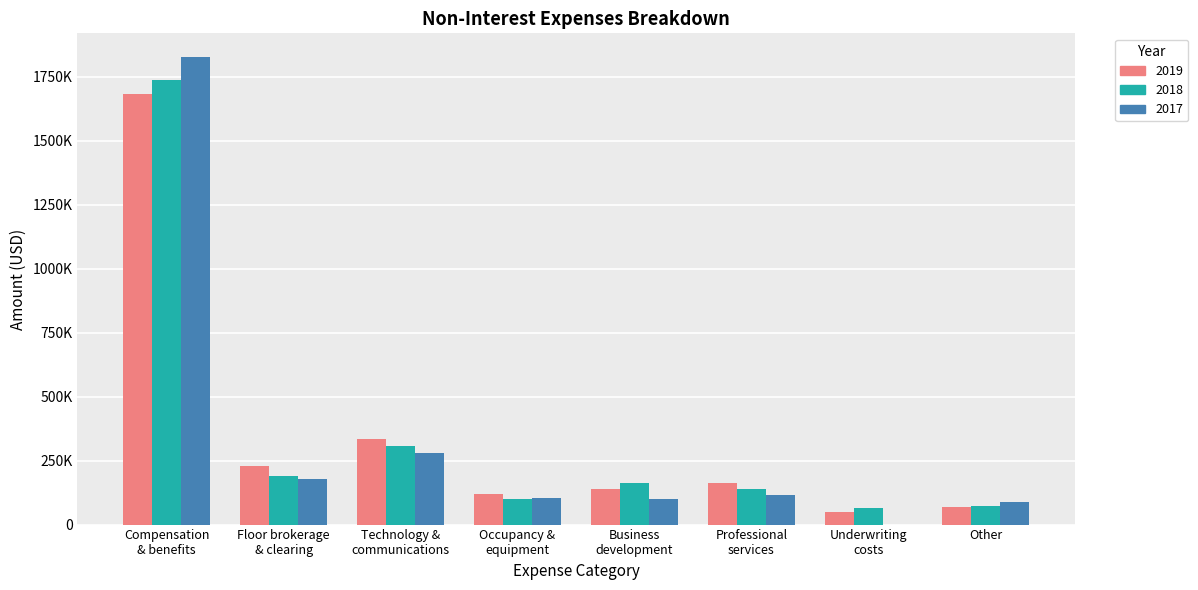

What are all the series names shown in the legend?

2019, 2018, 2017